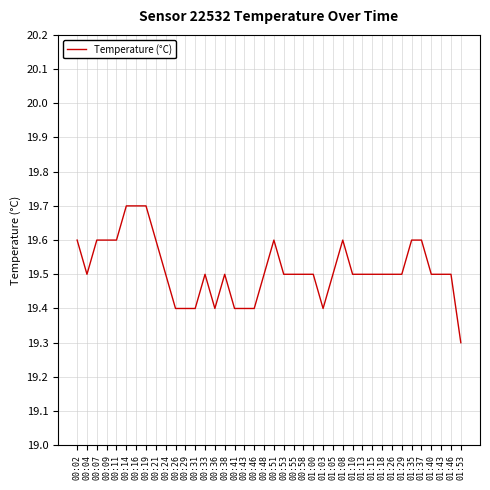

The value at 00:24 is 19.5. True or false?

True